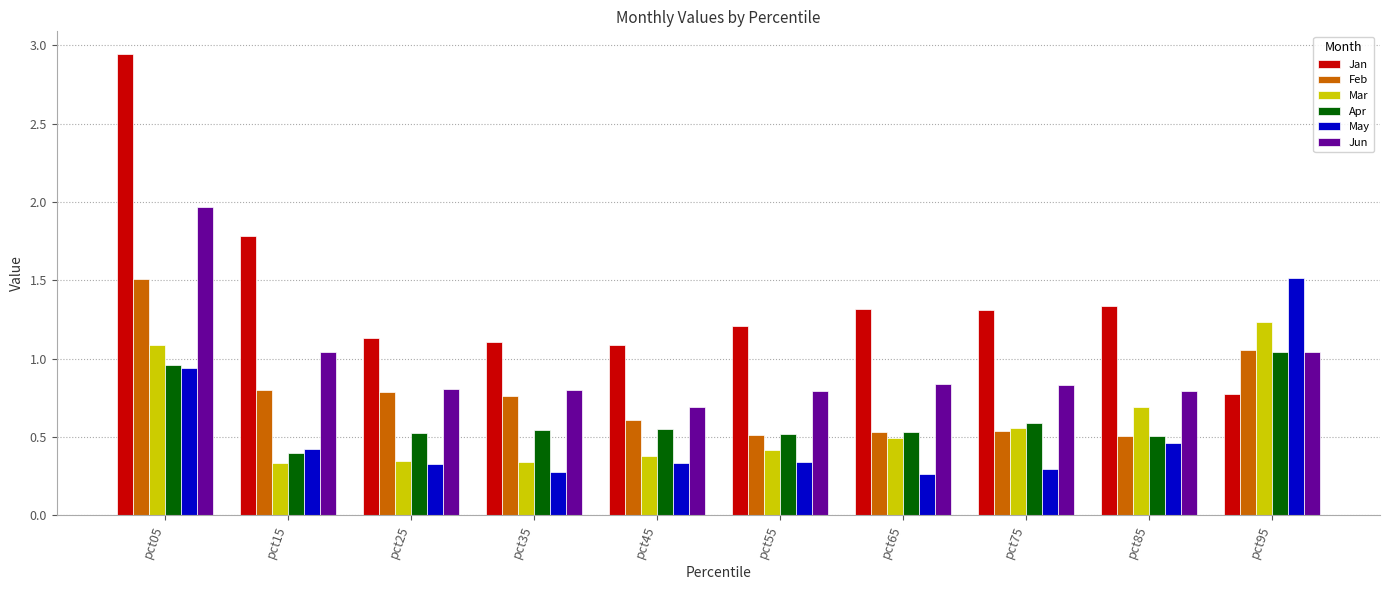

At which category does the chart reach its peak across all series?

pct05